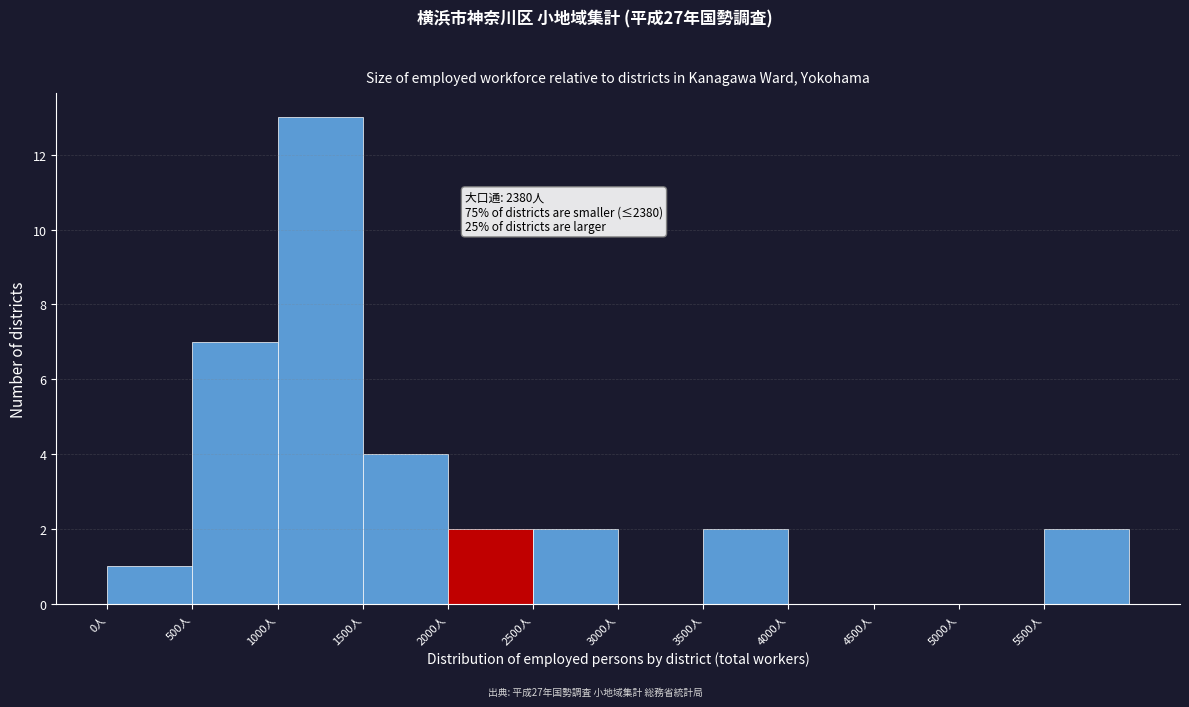

Which range on the x-axis has the tallest bar?

1000 to 1500